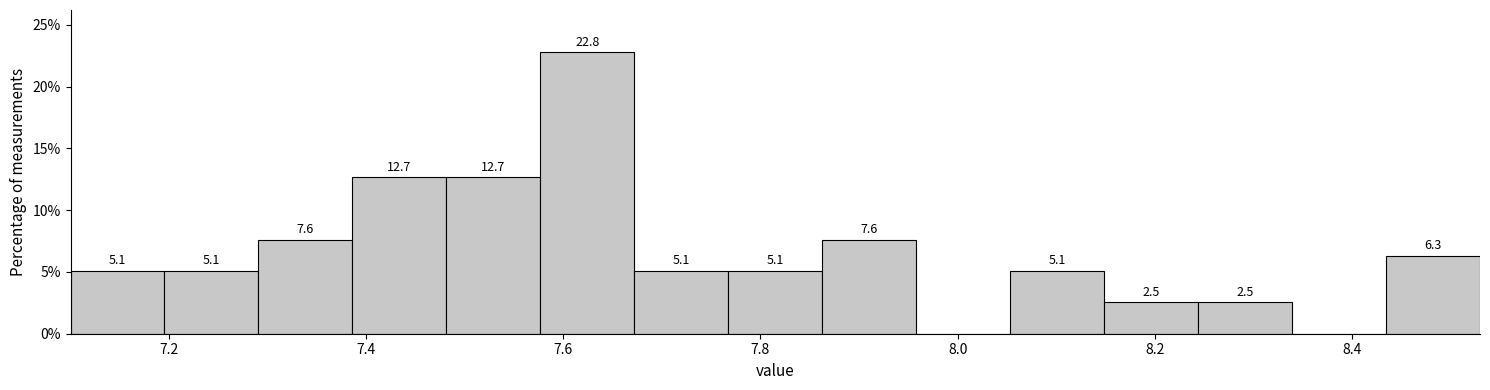

Which range on the x-axis has the tallest bar?

7.58 to 7.68